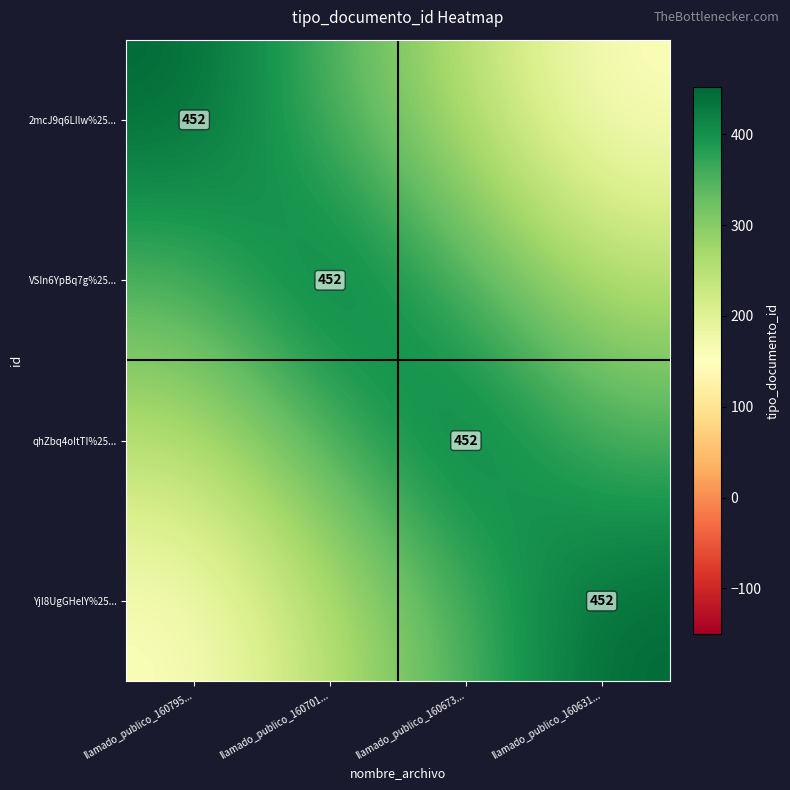

True or false: VSIn6YpBq7g%25... has a value of 278 at llamado_publico_160701....

False